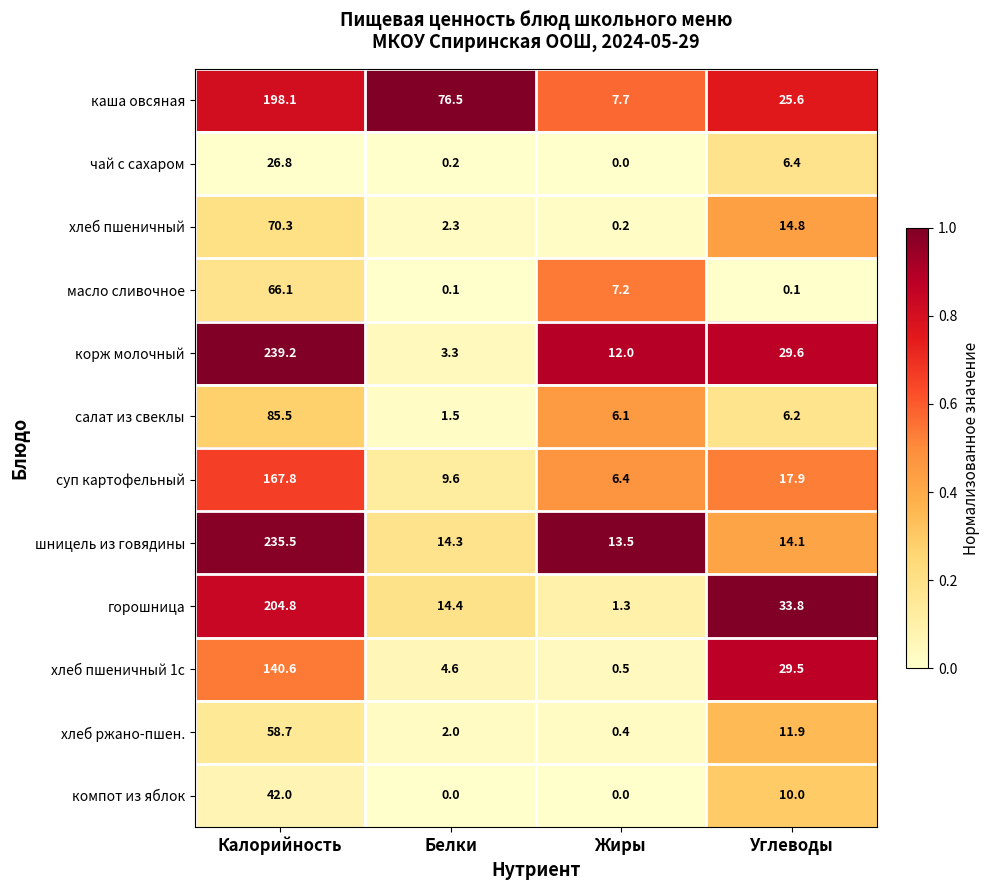

Between Белки and Жиры, which series saw the biggest shift?

каша овсяная